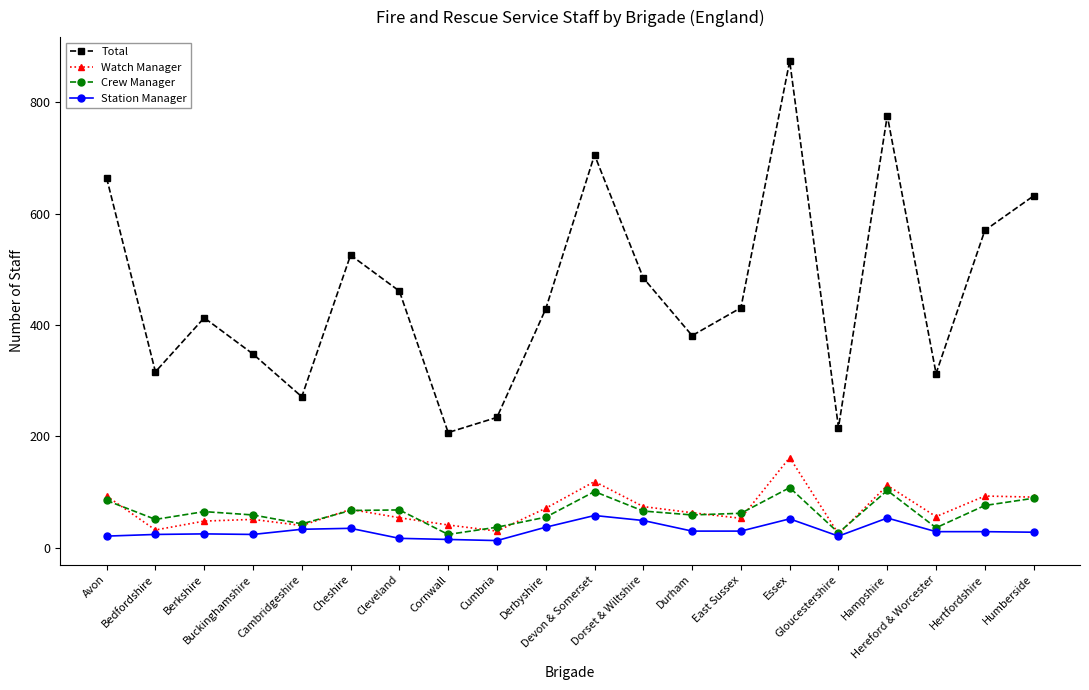

True or false: Crew Manager has a value of 180.6 at Devon & Somerset.

False